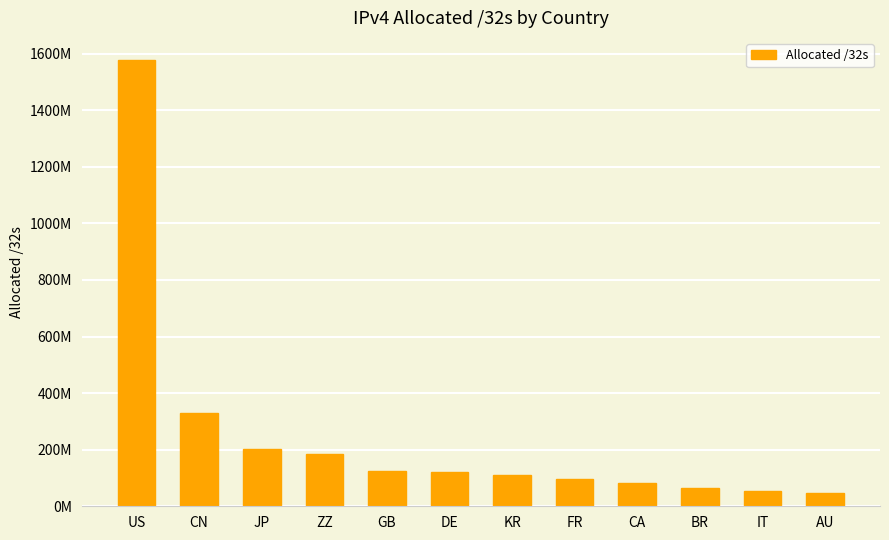

Which label corresponds to the smallest value in the chart?

AU